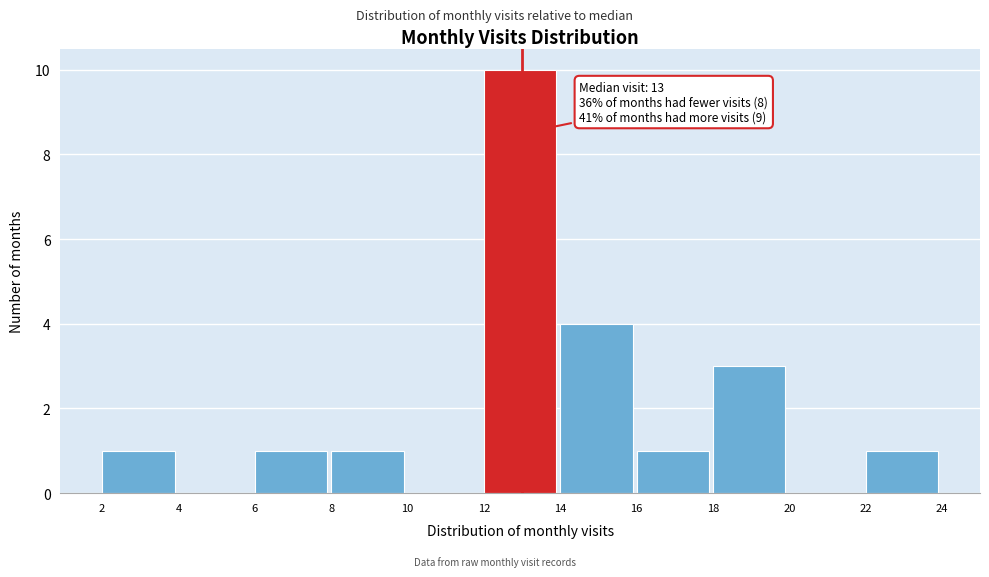

Over which range of the x-axis is the bar tallest?

12 to 14